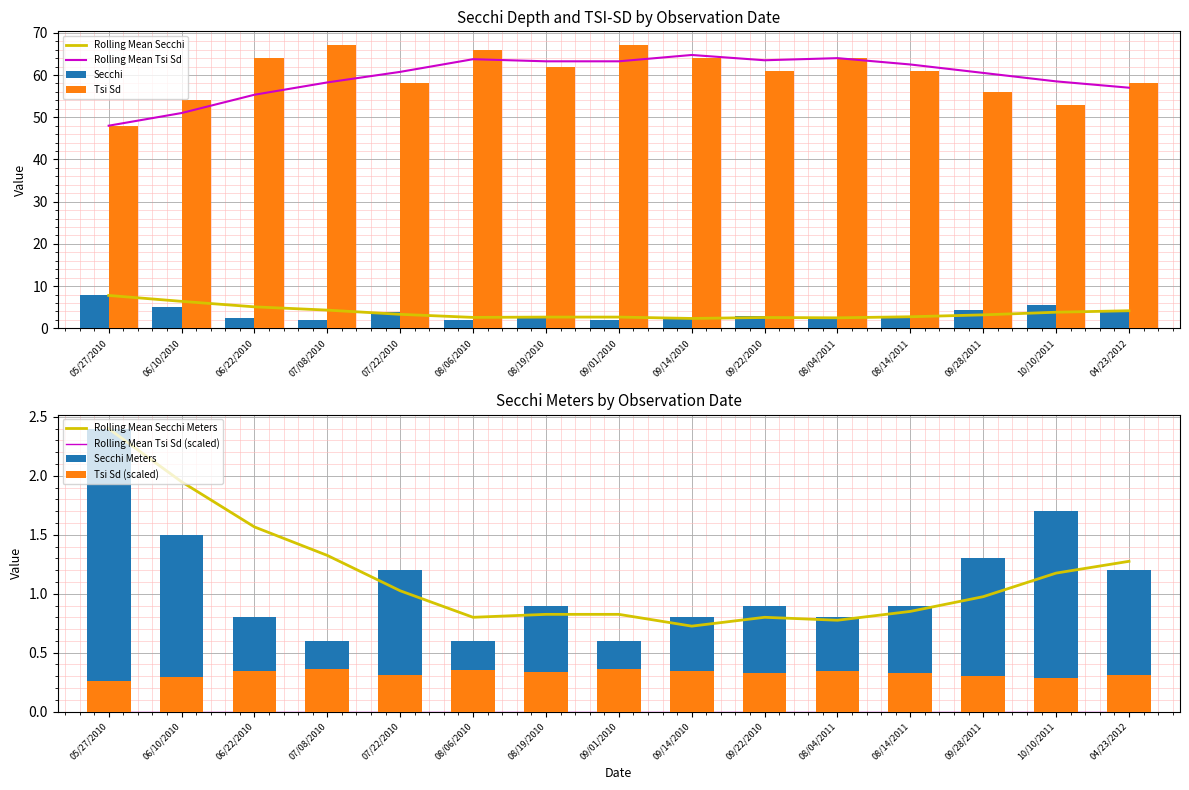

How many values in the Secchi series are below 3?

7